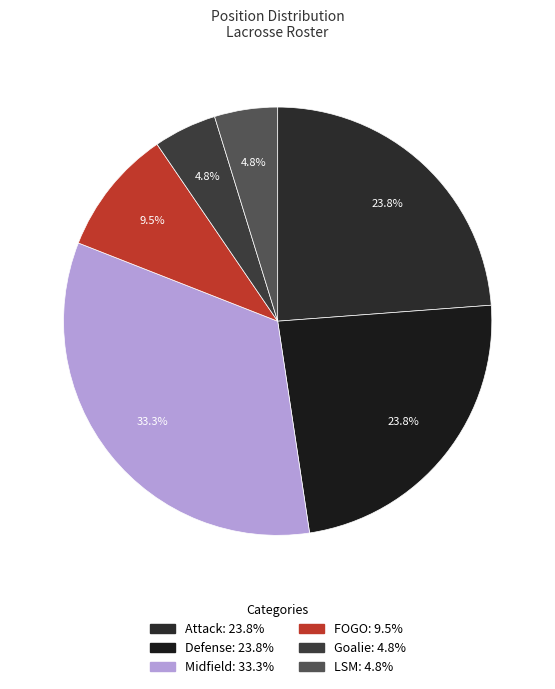

Combined, what portion of the pie is Goalie and Attack?

28.6%